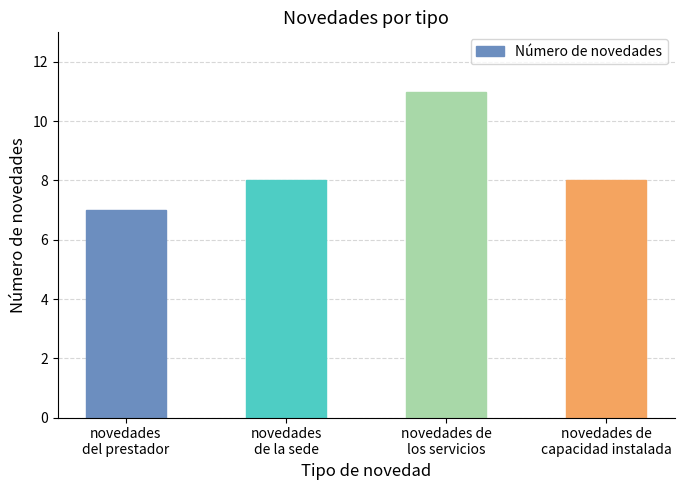

What is the label of the 2nd bar from the left?

novedades
de la sede